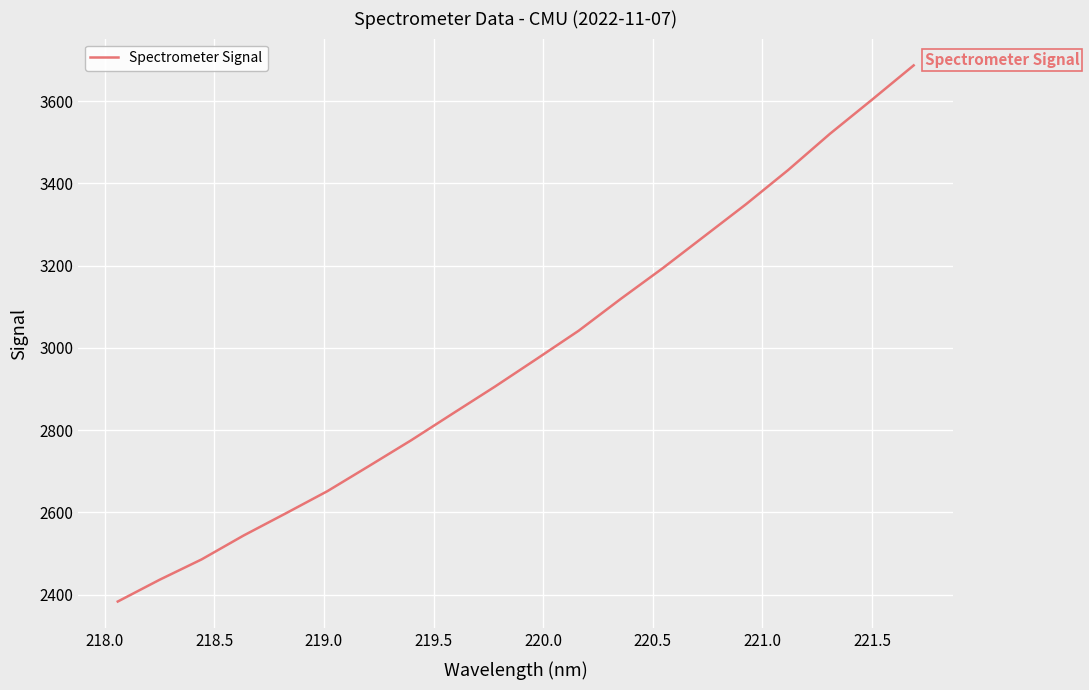

What is the smallest value displayed?

2383.5